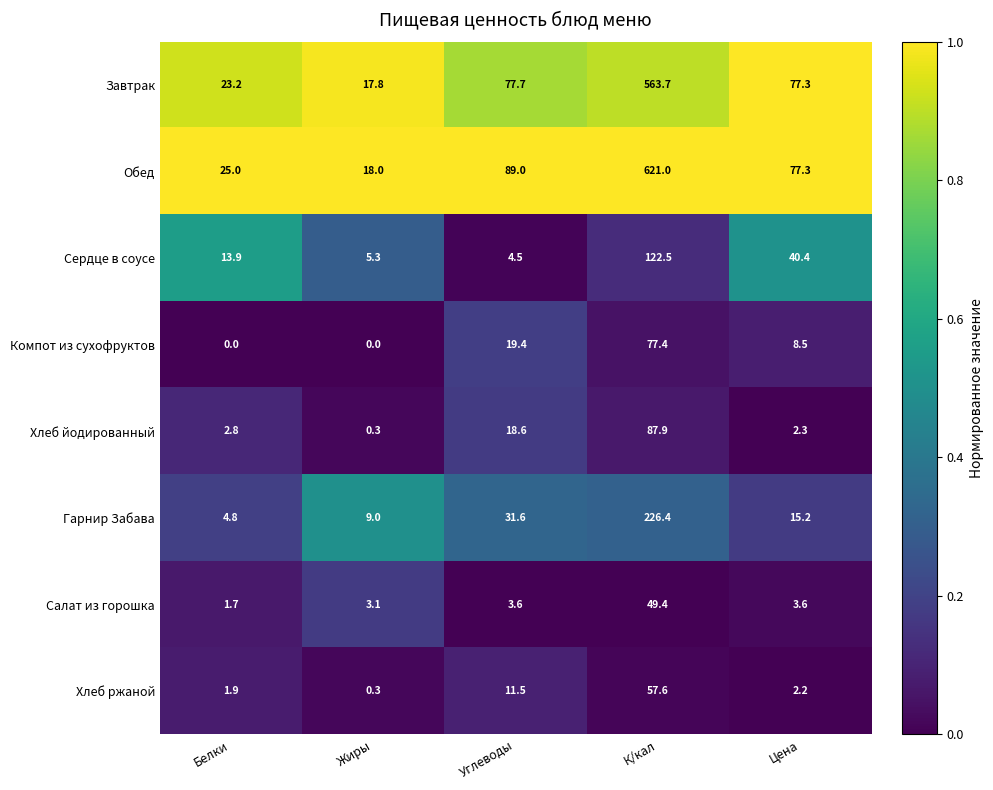

At which category does the chart reach its peak across all series?

К/кал